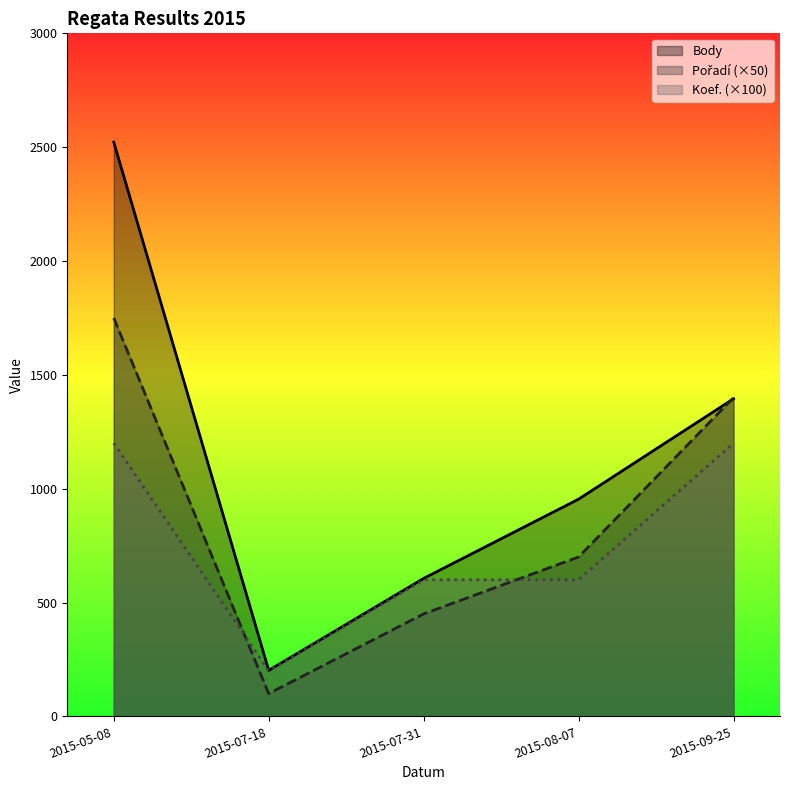

At which label does Pořadí reach its minimum?

2015-07-18